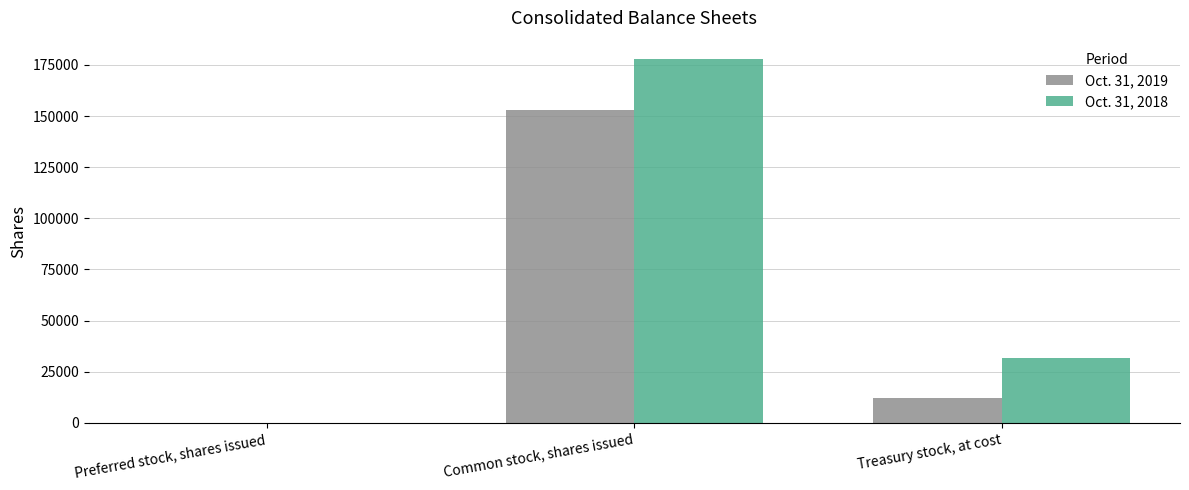

Which series changed the most between Preferred stock, shares issued and Common stock, shares issued?

Oct. 31, 2018